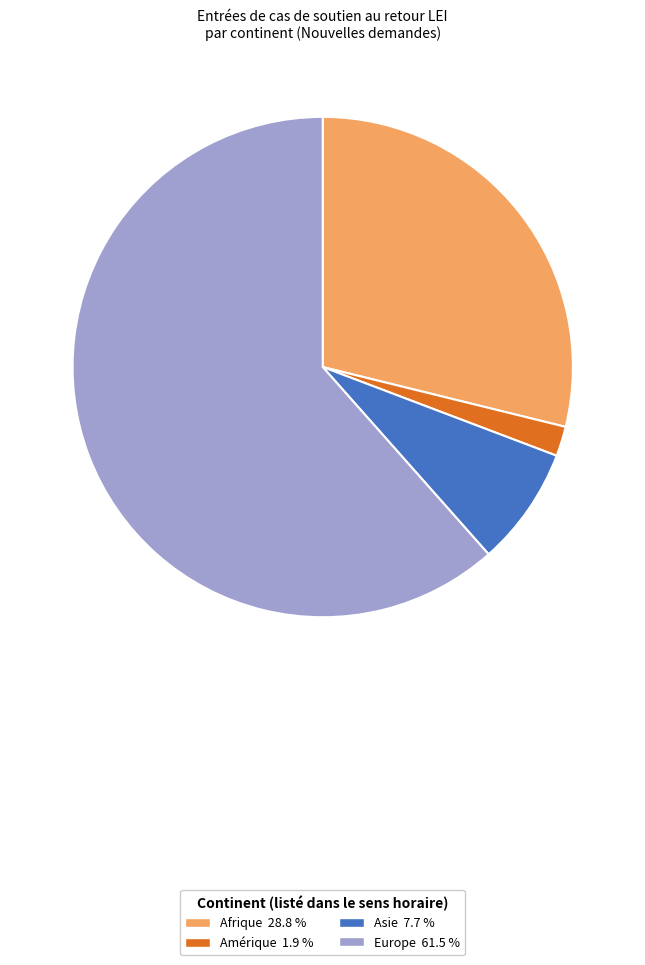

Is there any slice that represents more than half of the pie?

Yes